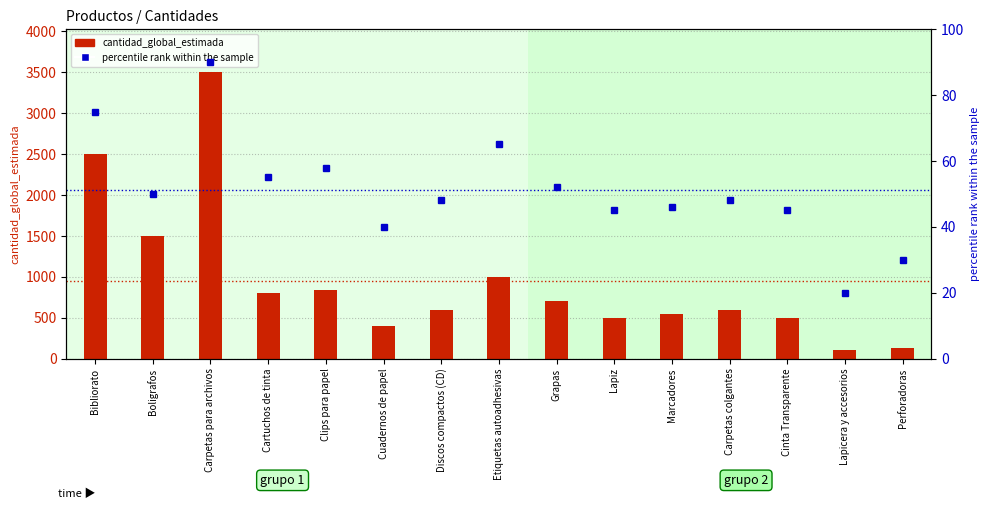

Which series has the largest range (max minus min)?

cantidad_global_estimada